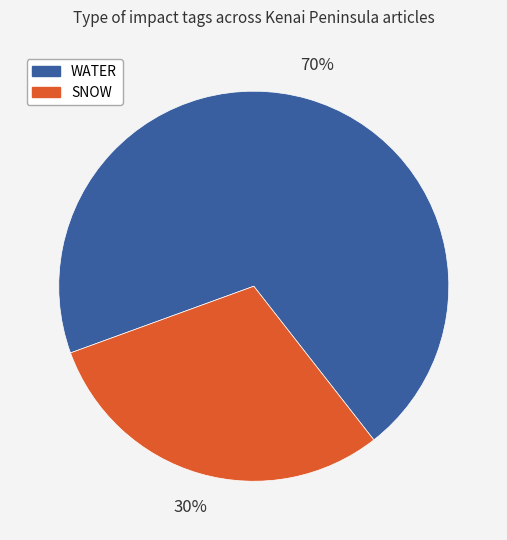

True or false: WATER accounts for 70% of the total.

True